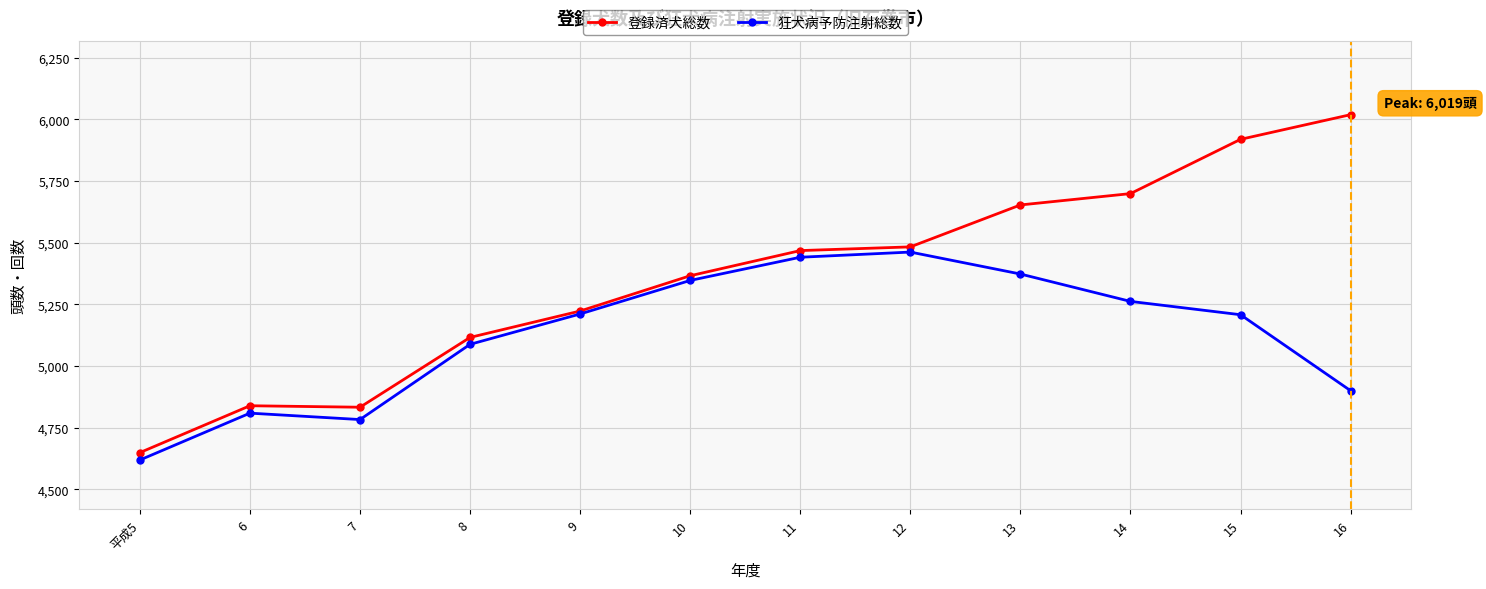

At how many categories does at least one series exceed 5947?

1